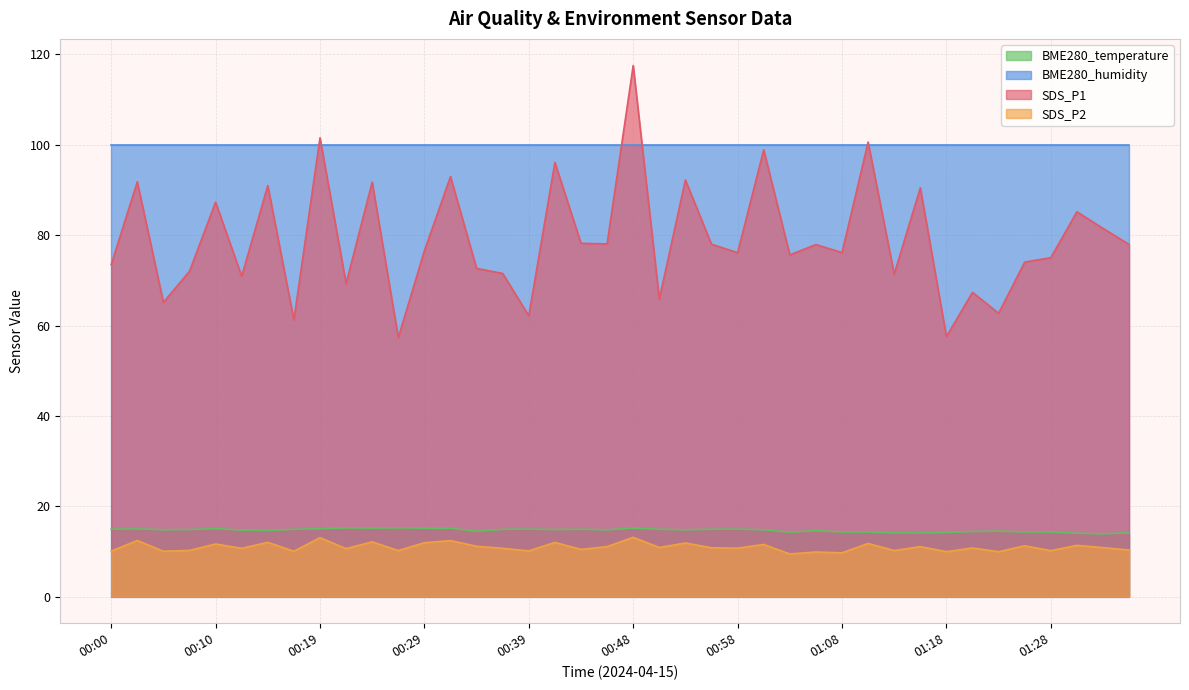

In SDS_P2, how many points are higher than both neighbors (excluding endpoints)?

16